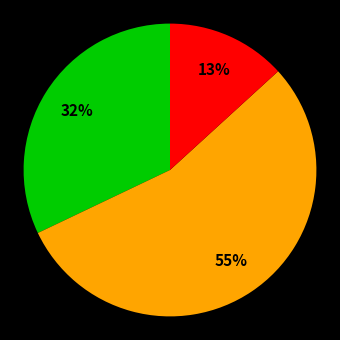

Does any single category account for the majority?

Yes